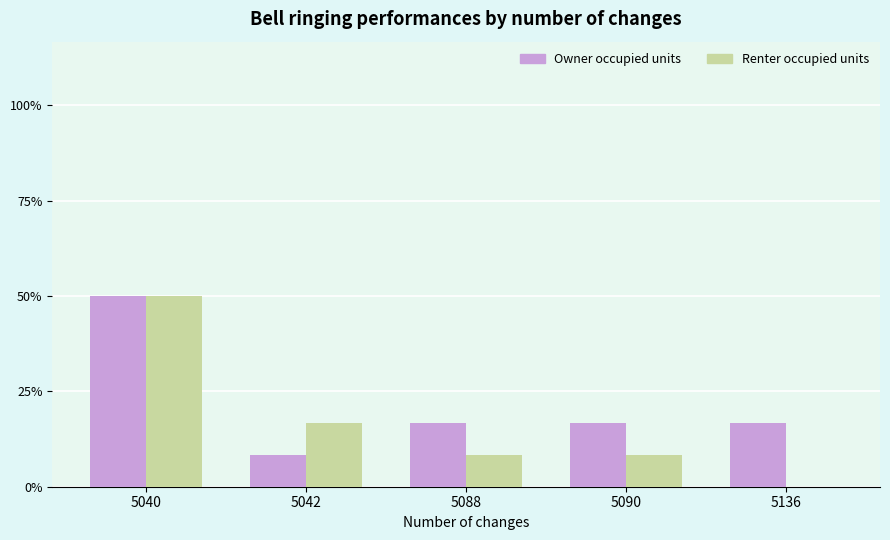

Reading left to right, extract all data points from this chart.

Owner occupied units: 6	1	2	2	2
Renter occupied units: 6	2	1	1	0